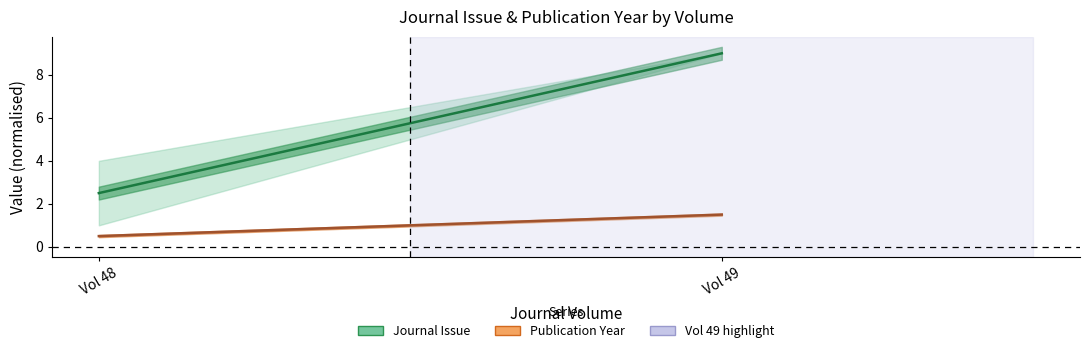

Is it true that Publication Year equals 0.3 at Vol 48?

False